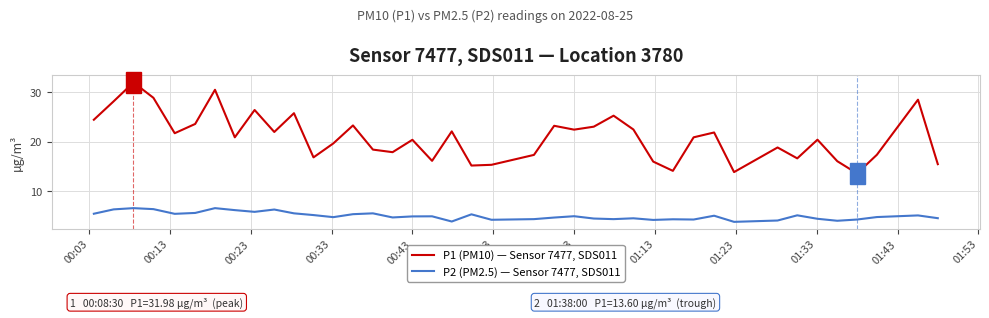

List the series in order of their peak value, lowest first.

P2 (PM2.5) — Sensor 7477, SDS011, P1 (PM10) — Sensor 7477, SDS011